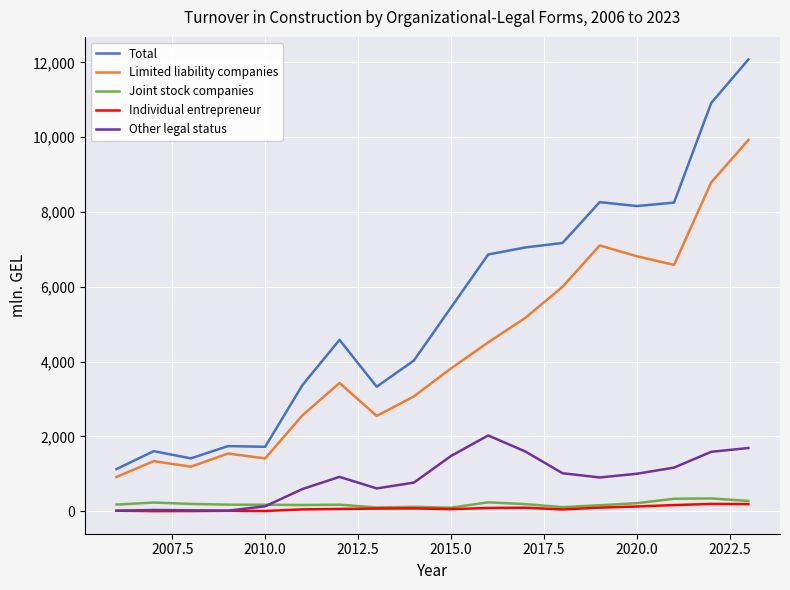

How many lines are shown in the chart?

5